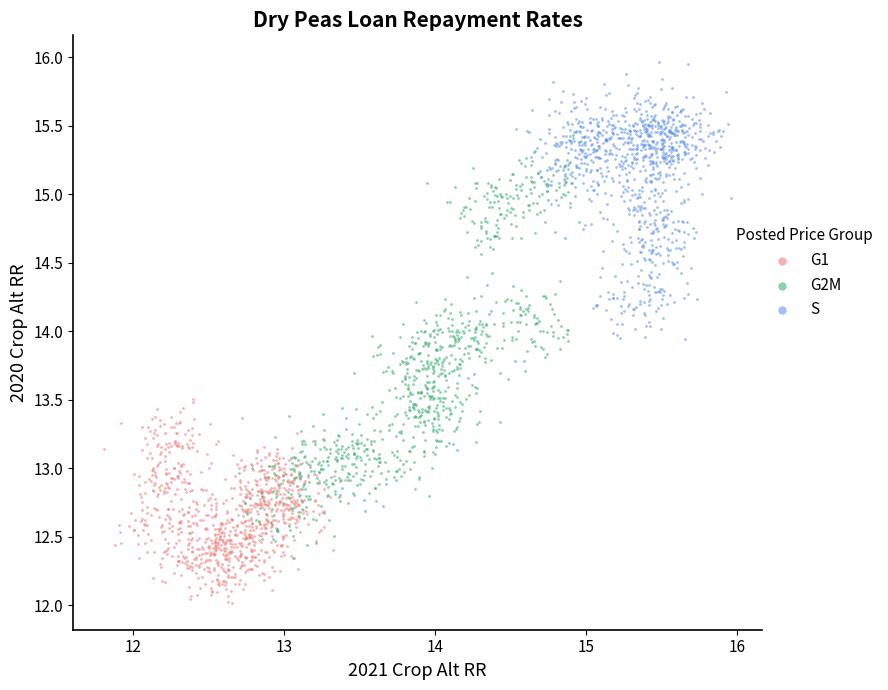

Which series contains the highest Y value?

S